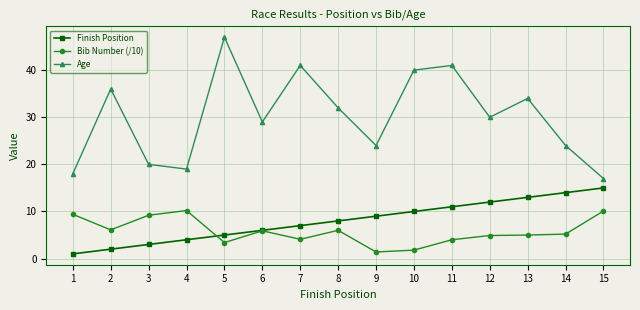

The Finish Position series shows 15.1 at 10. True or false?

False